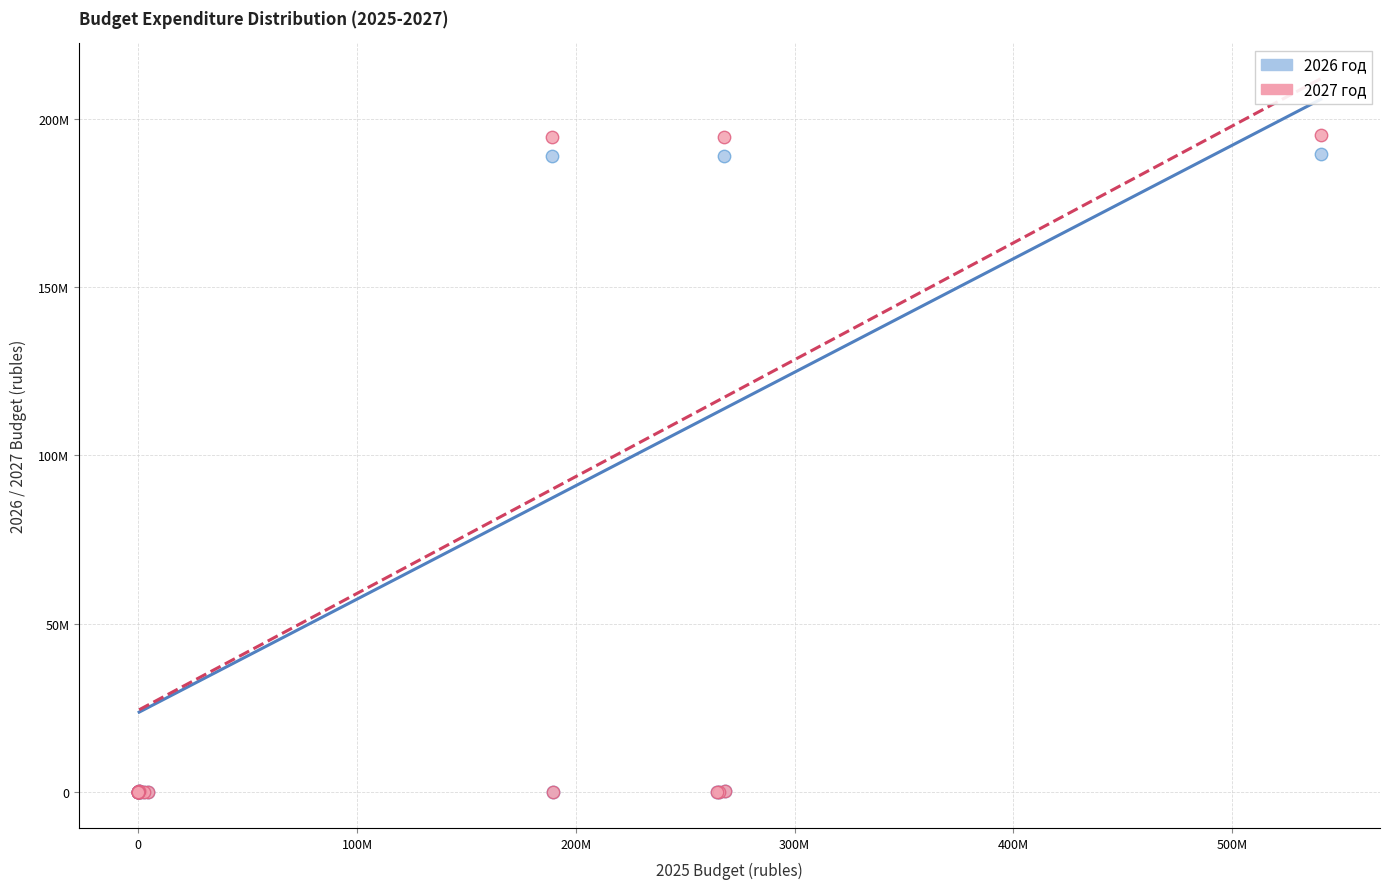

What are all the series names shown in the legend?

2026 год, 2027 год